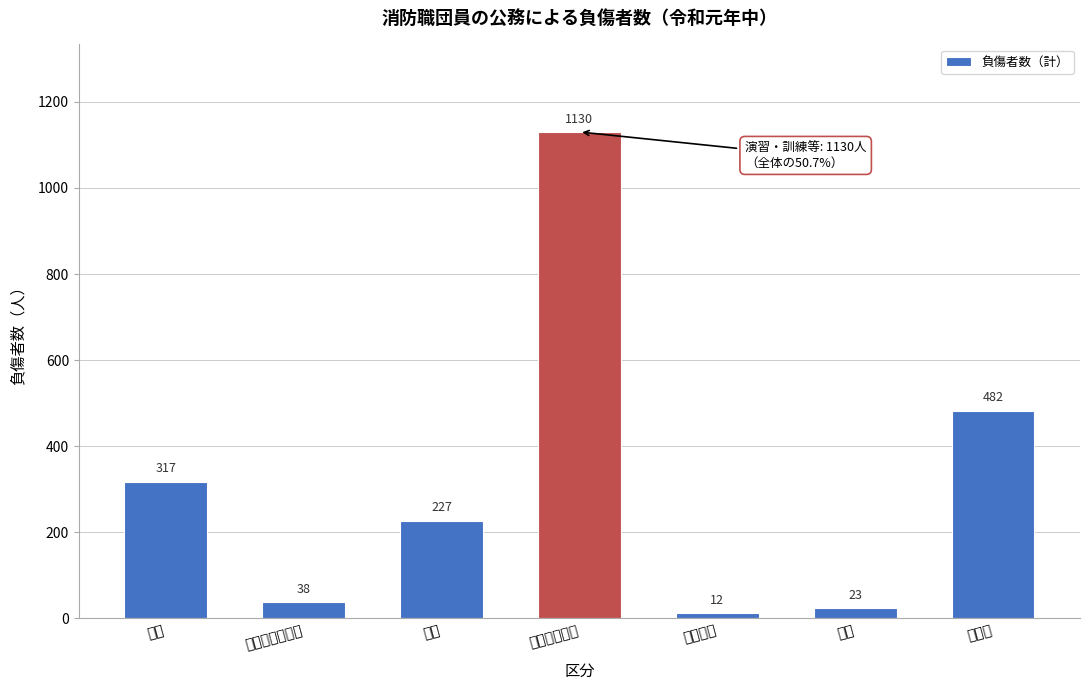

Reading right to left, what are all the values shown in this chart?

その他=482	捜索=23	特別警戒=12	演習・訓練等=1130	救急=227	風水害等の災害=38	火災=317